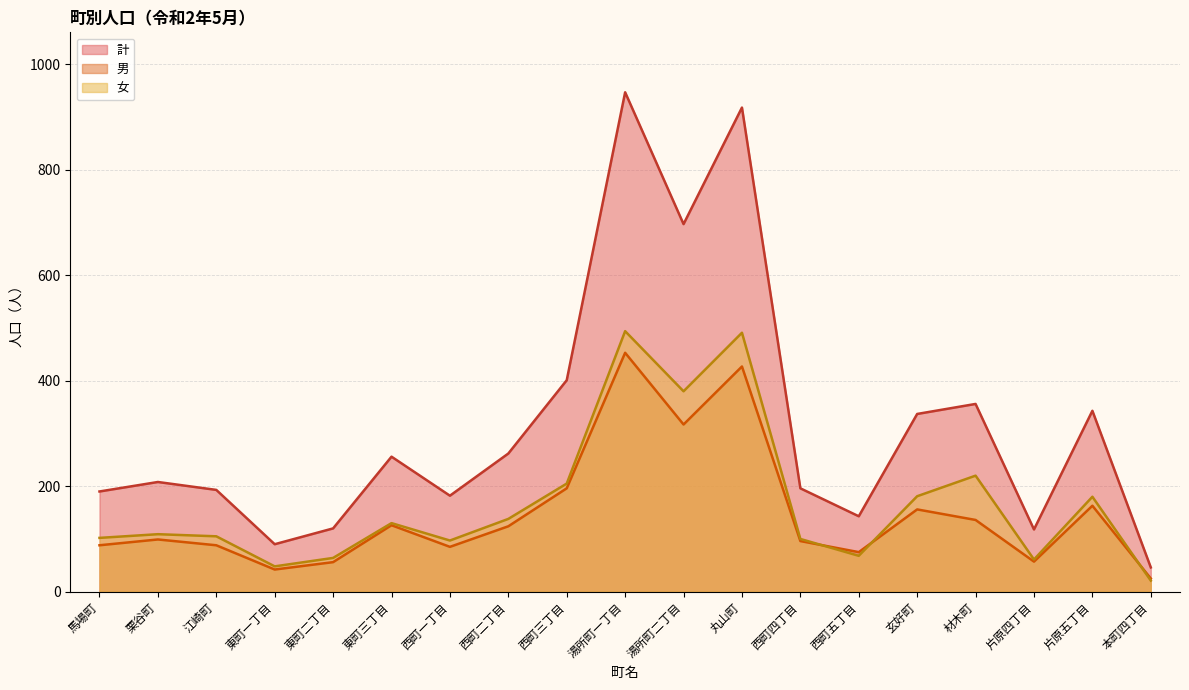

At which category is the sum across all series the highest?

湯所町一丁目